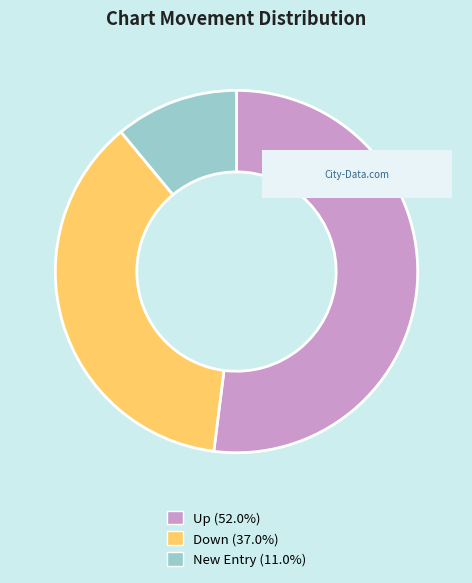

Is there any slice that represents more than half of the pie?

Yes